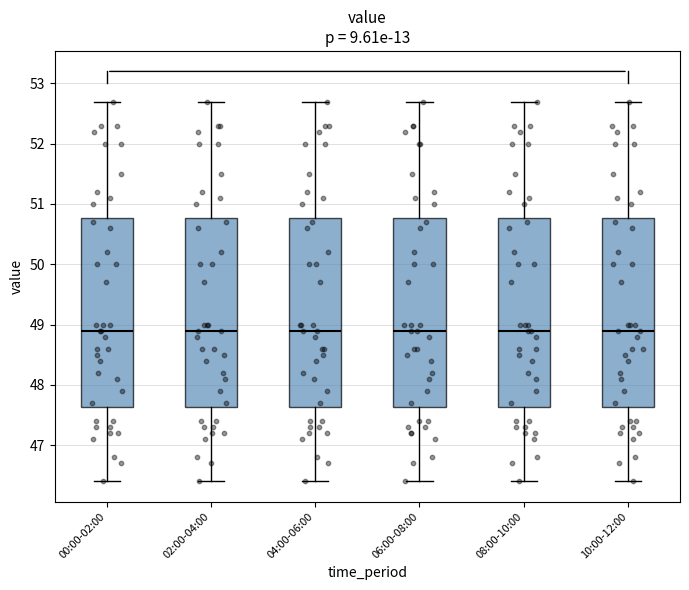

Reading left to right, transcribe this box plot: for each box, give where its median line is, the range the box spans, and where its two whiskers end, as read against the y-axis. The values are not printed on the chart, so give them approximately, as read against the axis.

00:00-02:00: median 48.9, box 47.6 to 50.8, whiskers 46.4 to 52.7
02:00-04:00: median 48.9, box 47.6 to 50.8, whiskers 46.4 to 52.7
04:00-06:00: median 48.9, box 47.6 to 50.8, whiskers 46.4 to 52.7
06:00-08:00: median 48.9, box 47.6 to 50.8, whiskers 46.4 to 52.7
08:00-10:00: median 48.9, box 47.6 to 50.8, whiskers 46.4 to 52.7
10:00-12:00: median 48.9, box 47.6 to 50.8, whiskers 46.4 to 52.7